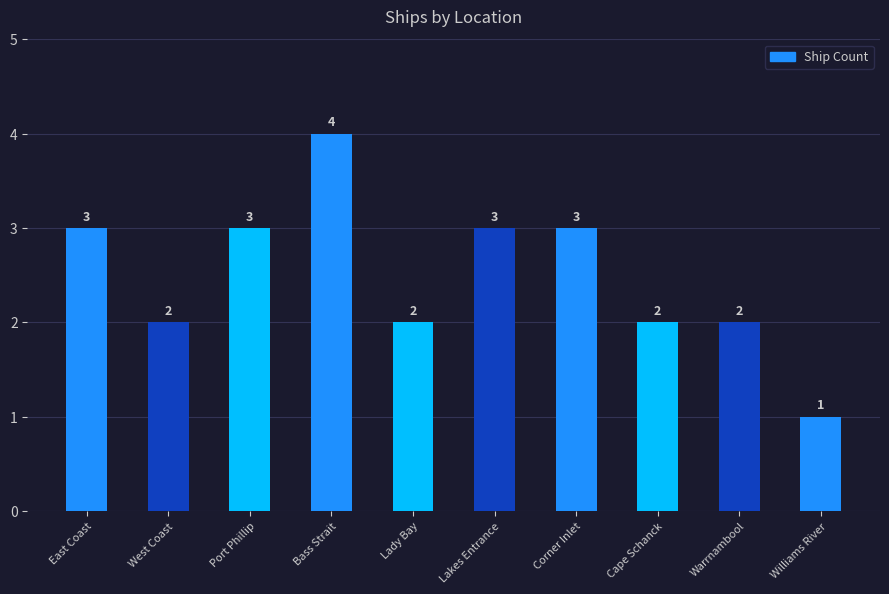

Is it true that the value at Williams River is 0?

False